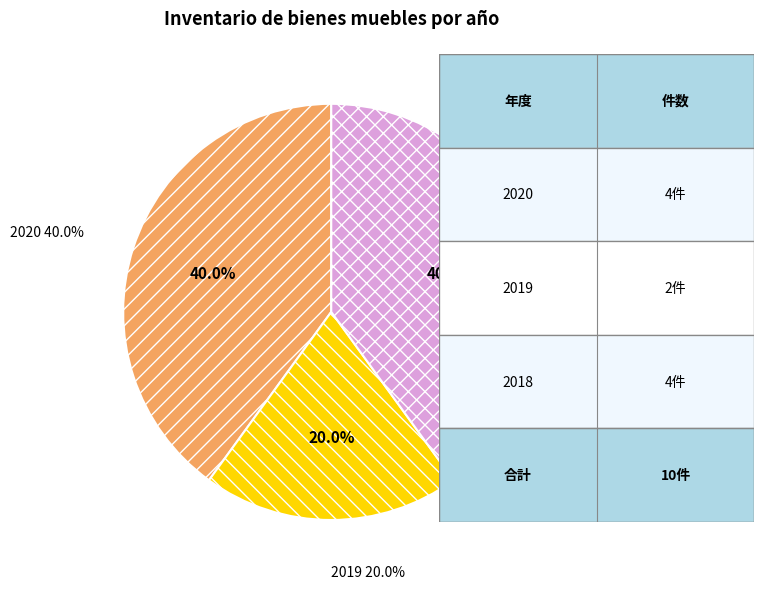

Do 2018 and 2019 together represent more than half of the pie?

Yes